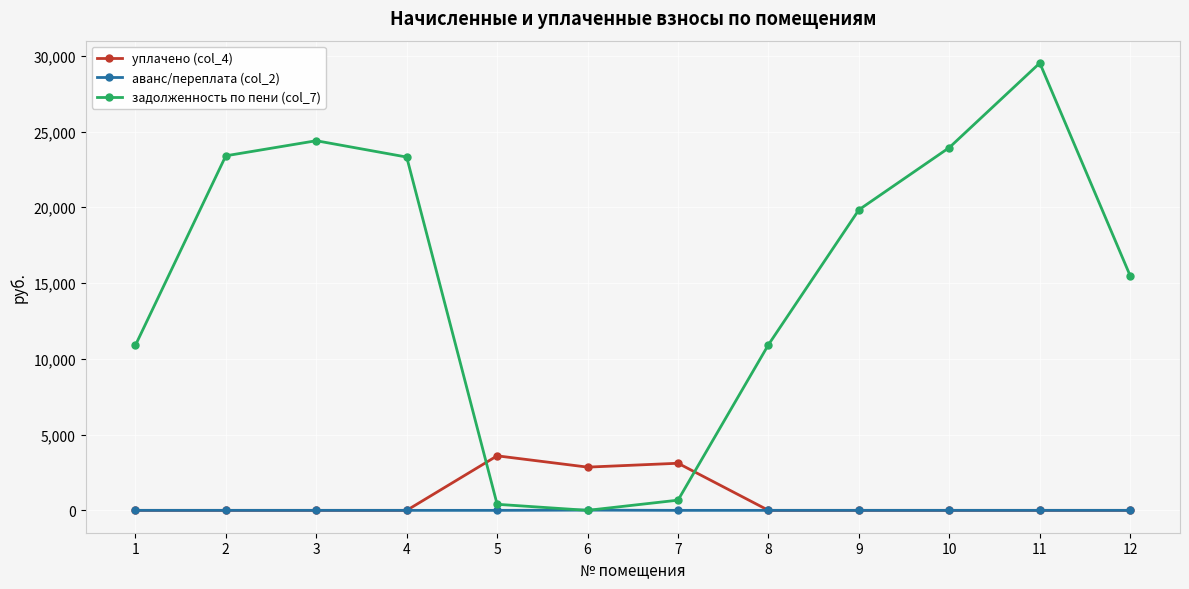

Where is the first local maximum for задолженность по пени (col_7)?

3